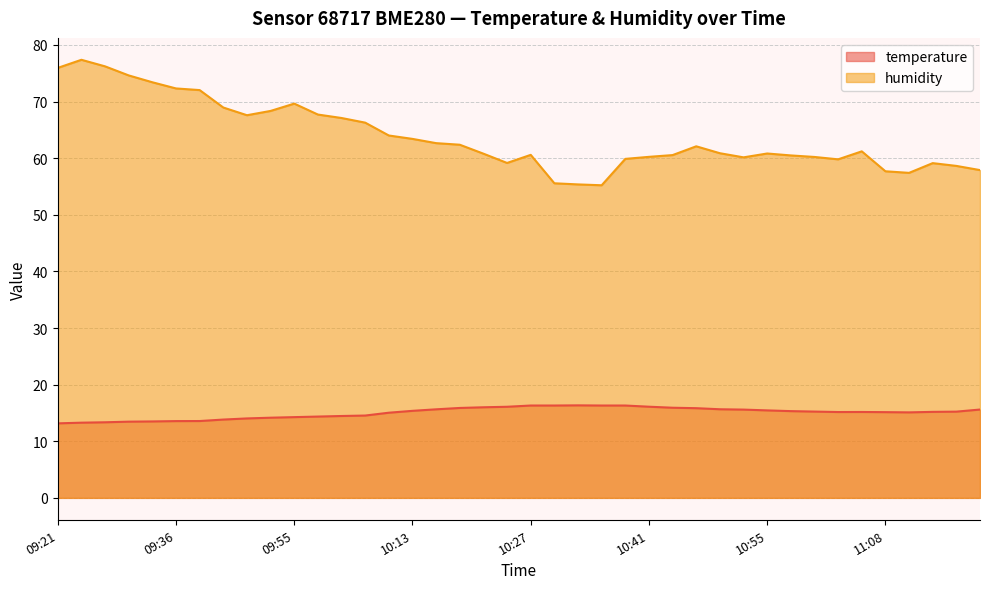

How many values in the humidity series exceed 61?

20